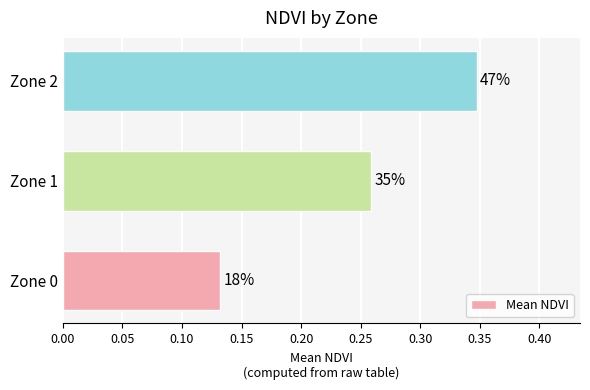

How many bars are there in total?

3